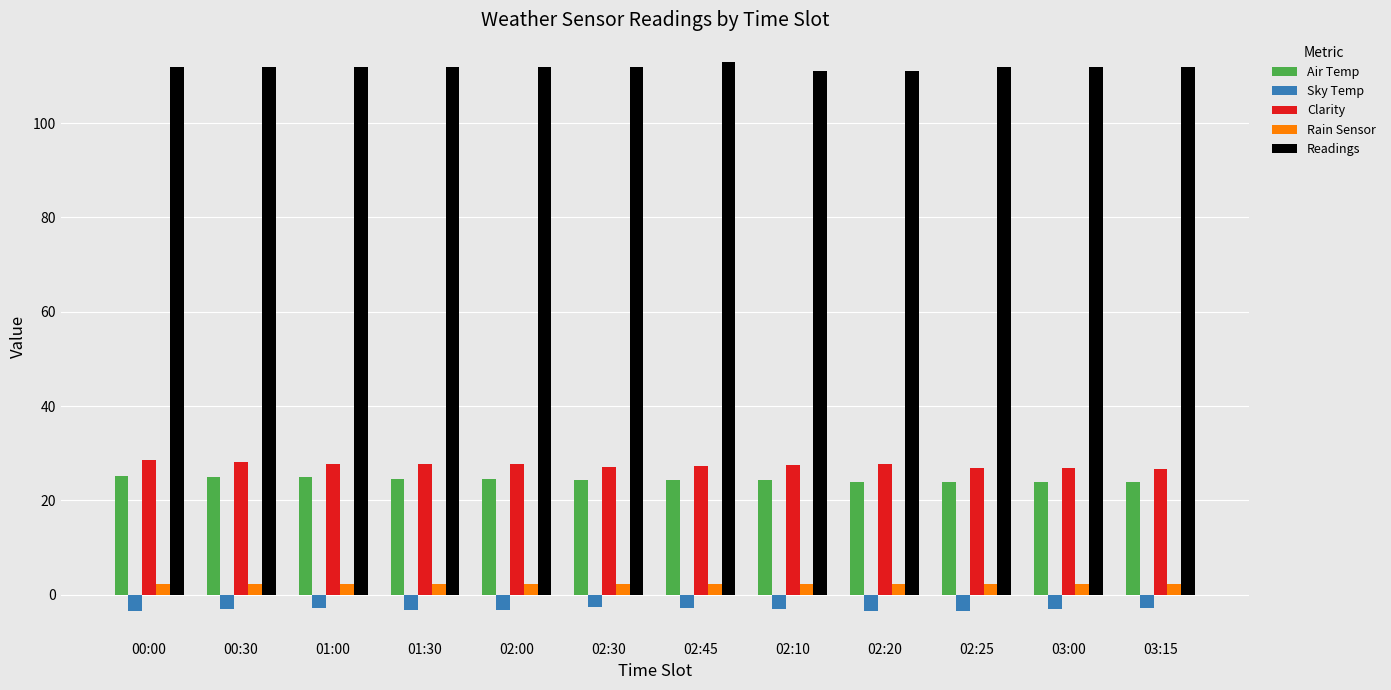

What are all the series names shown in the legend?

Air Temp, Sky Temp, Clarity, Rain Sensor, Readings